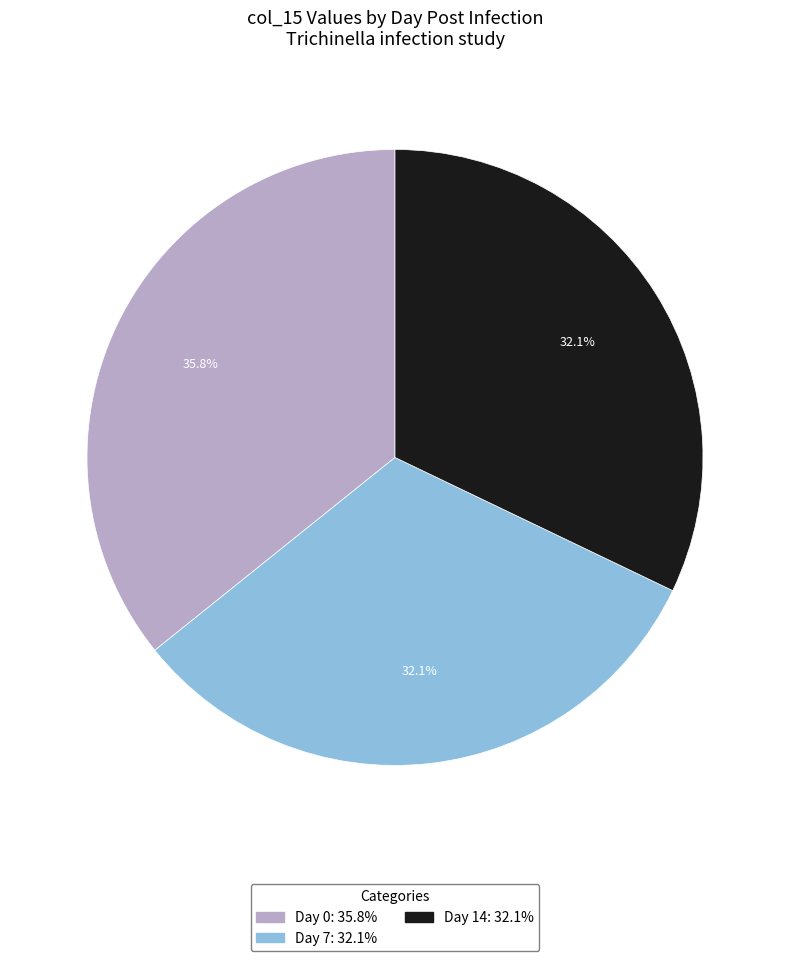

How many segments does this pie chart have?

3